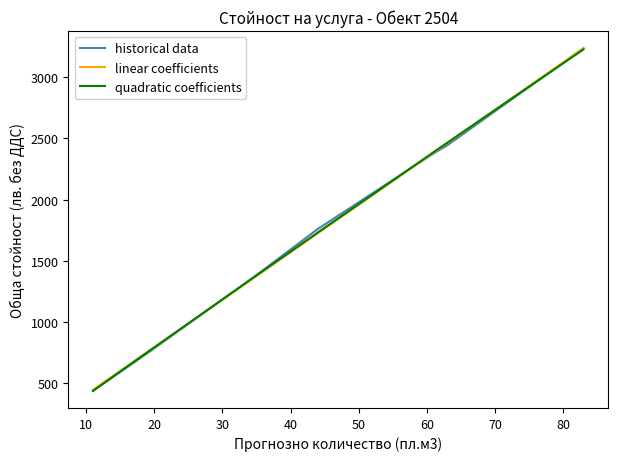

What is the greatest value displayed?

3234.0